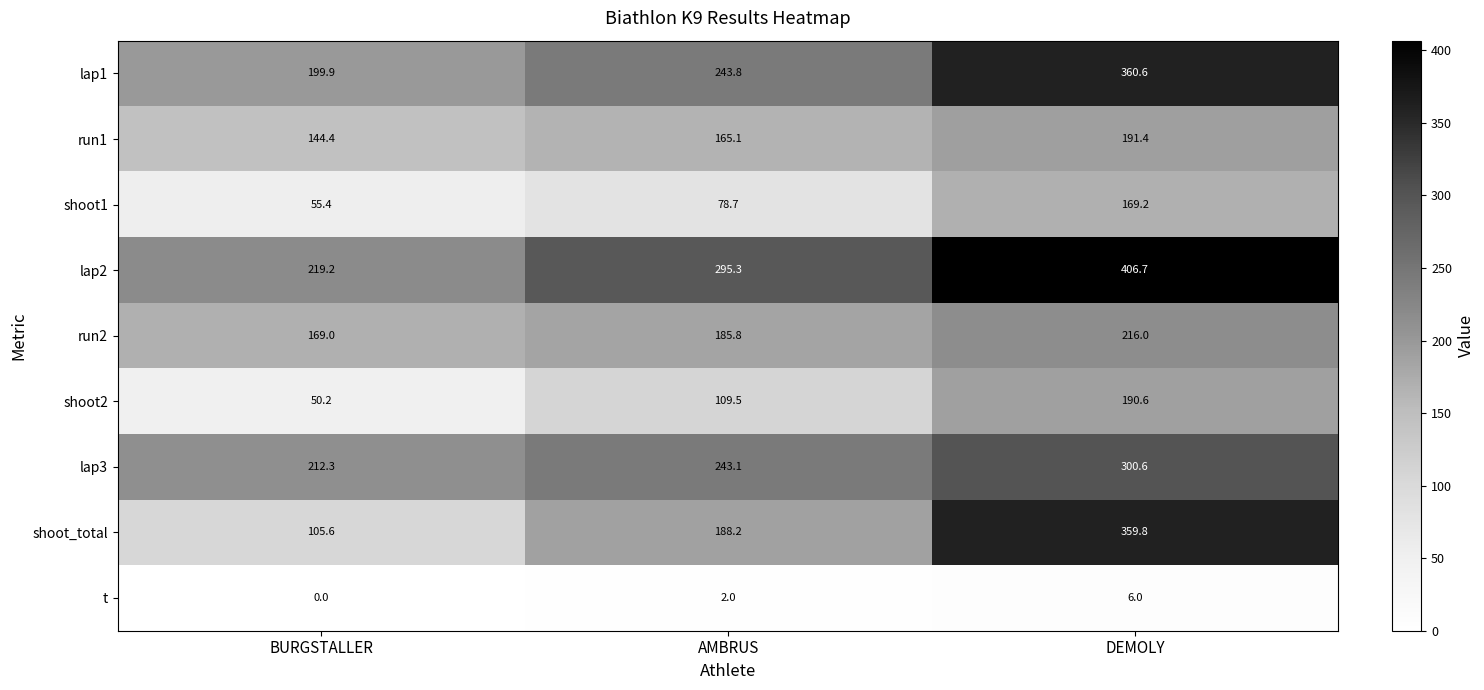

True or false: lap2 has a value of 95.7 at BURGSTALLER.

False